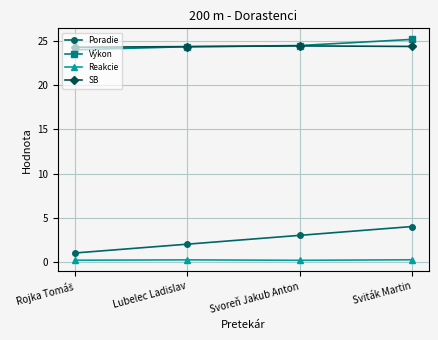

What is the value of the SB point at the 1st from the left?

24.3